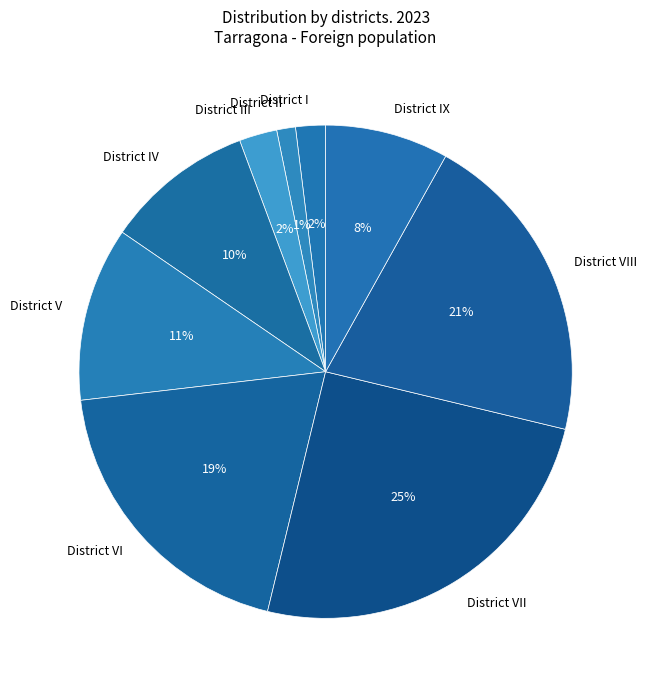

What is the smallest slice in the pie chart?

District II